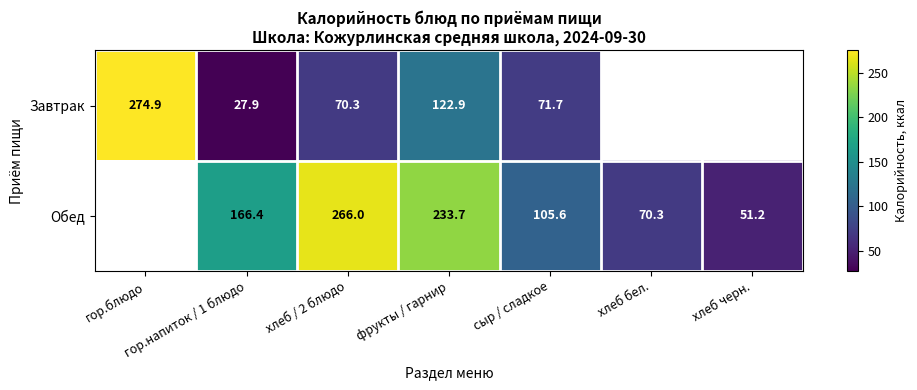

What is the total value across all series at сыр / сладкое?

177.3